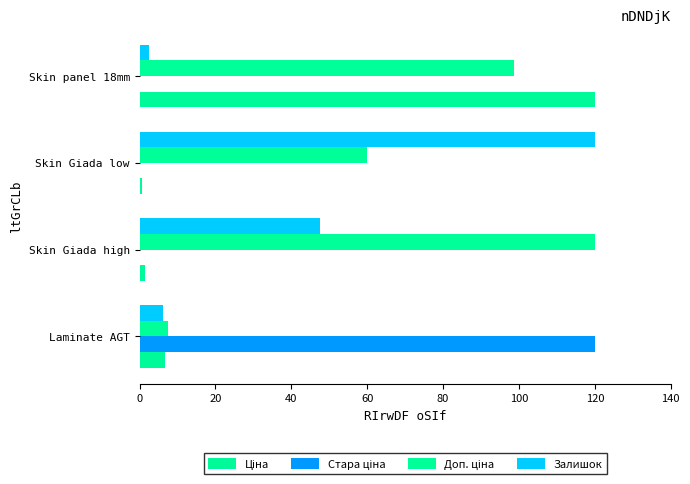

At how many categories does at least one series exceed 17?

4